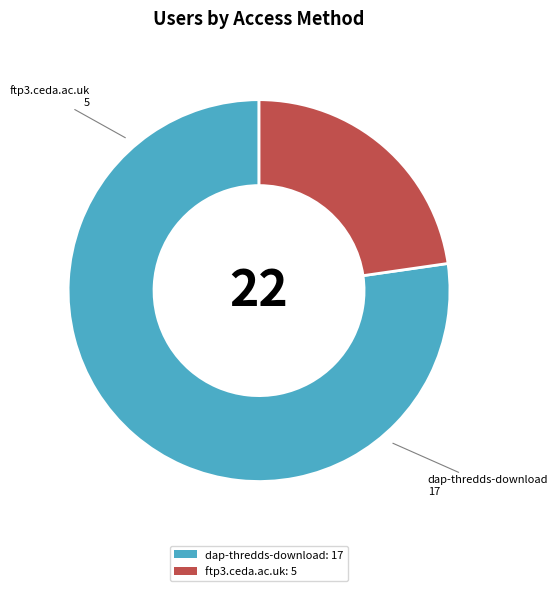

Is it true that dap-thredds-download: 17 is 77% of the pie?

True